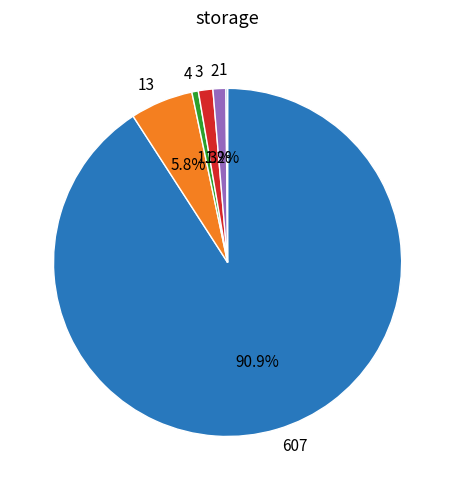

Which slice represents more than half of the pie?

607